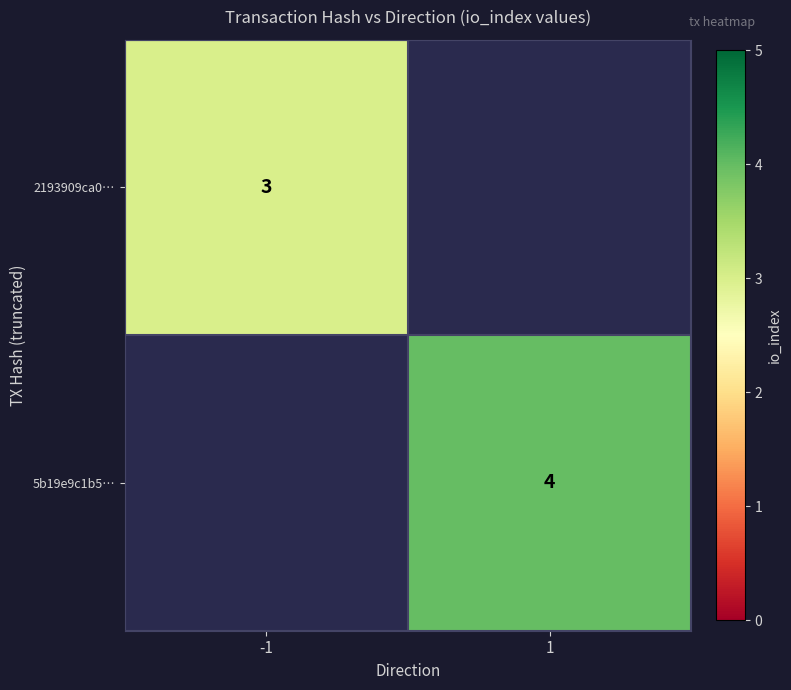

What is the maximum value shown in the chart?

4.0